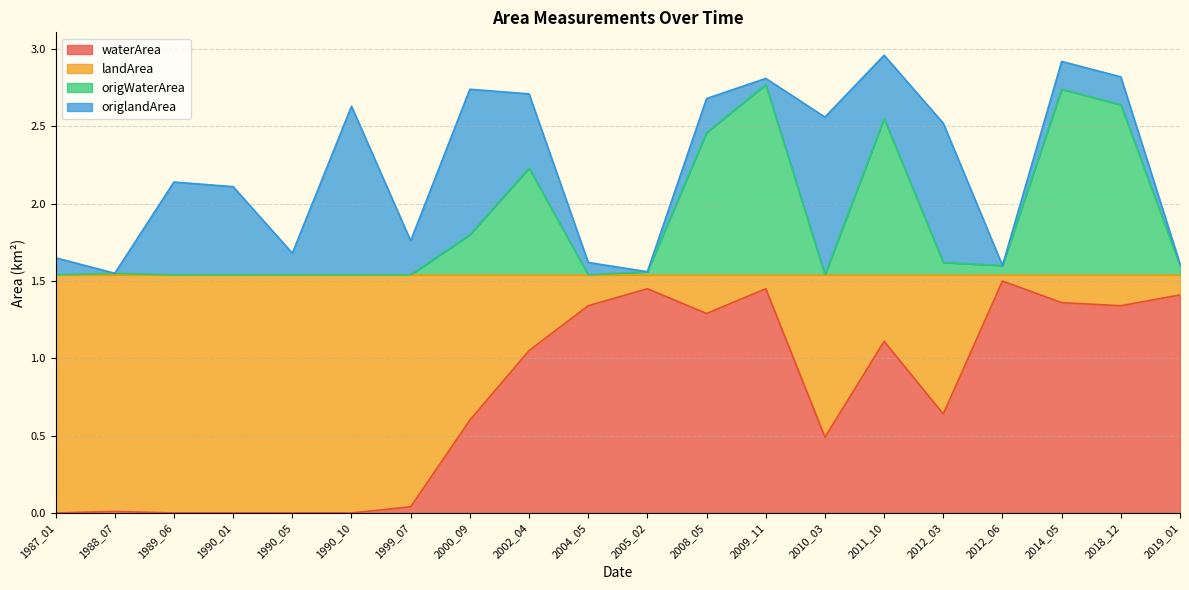

True or false: landArea and origWaterArea intersect in this chart.

True